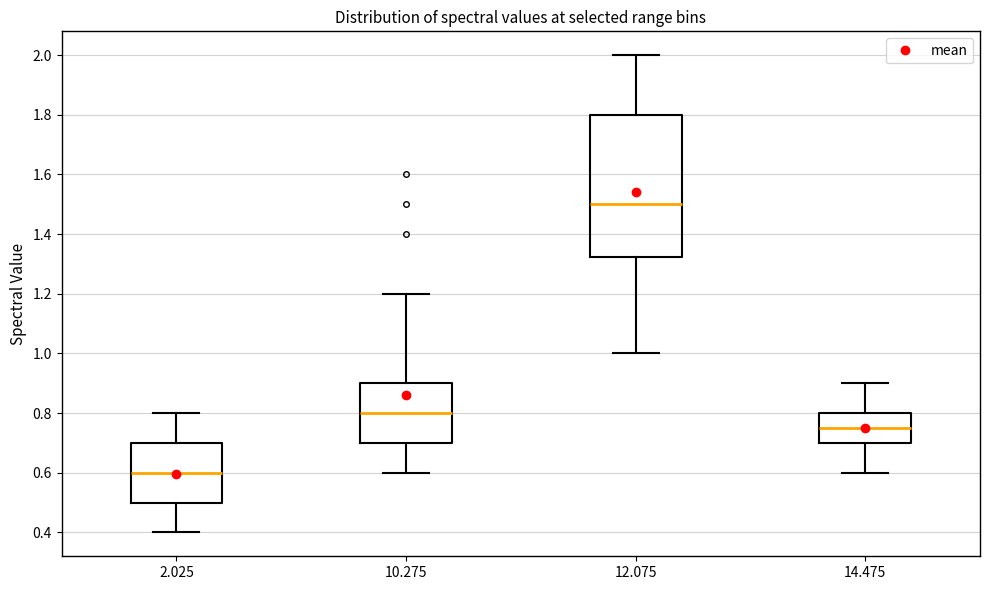

Reading left to right, transcribe this box plot: for each box, give where its median line is, the range the box spans, and where its two whiskers end, as read against the y-axis. The values are not printed on the chart, so give them approximately, as read against the axis.

2.025: median 0.60, box 0.50 to 0.70, whiskers 0.40 to 0.80
10.275: median 0.80, box 0.70 to 0.90, whiskers 0.60 to 1.20
12.075: median 1.50, box 1.32 to 1.80, whiskers 1.00 to 2.00
14.475: median 0.76, box 0.70 to 0.80, whiskers 0.60 to 0.90